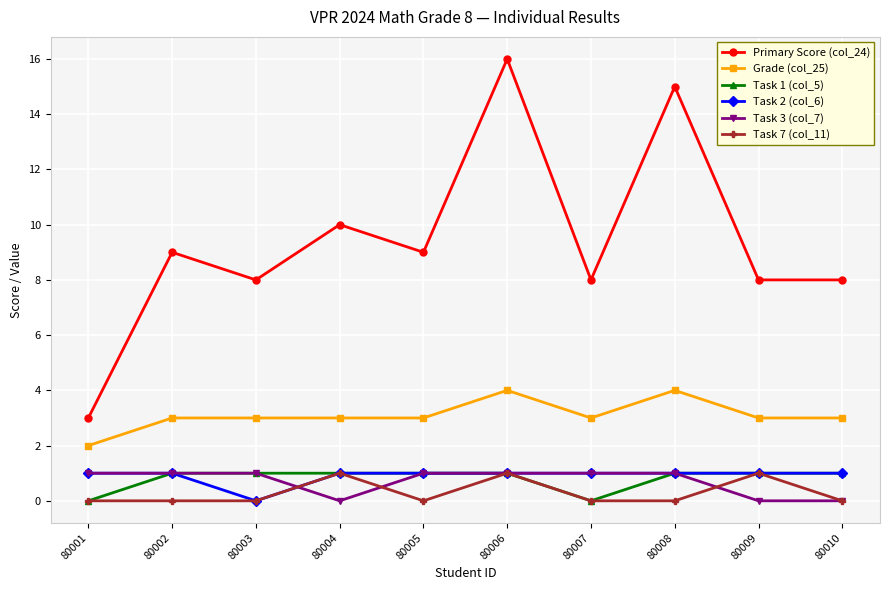

True or false: Grade (col_25) has a value of 3 at 80006.

False